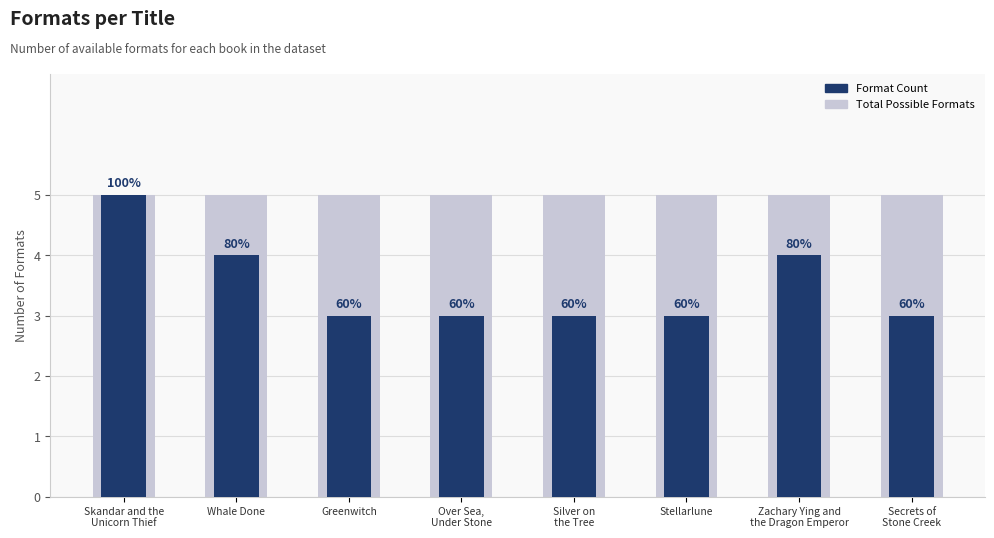

Reading left to right, what are all the values shown in this chart?

5	4	3	3	3	3	4	3